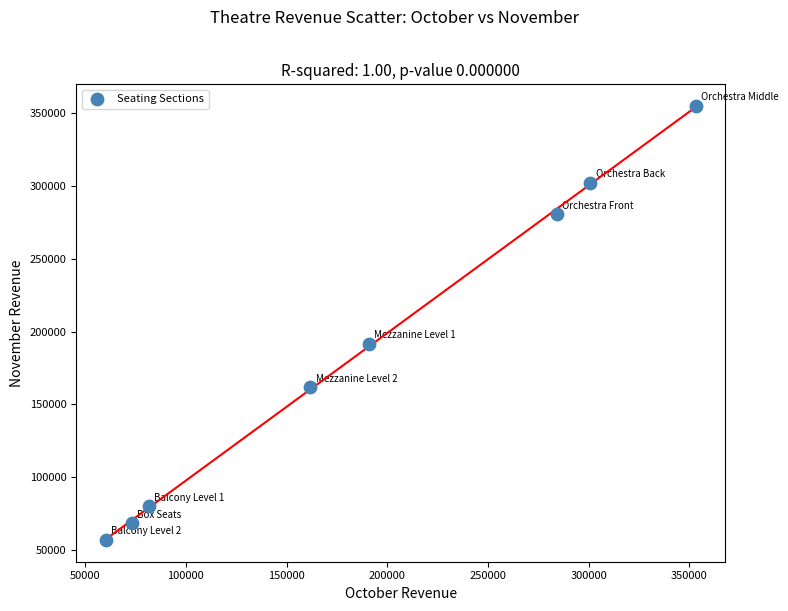

What is the range of X values (max minus min)?

292980